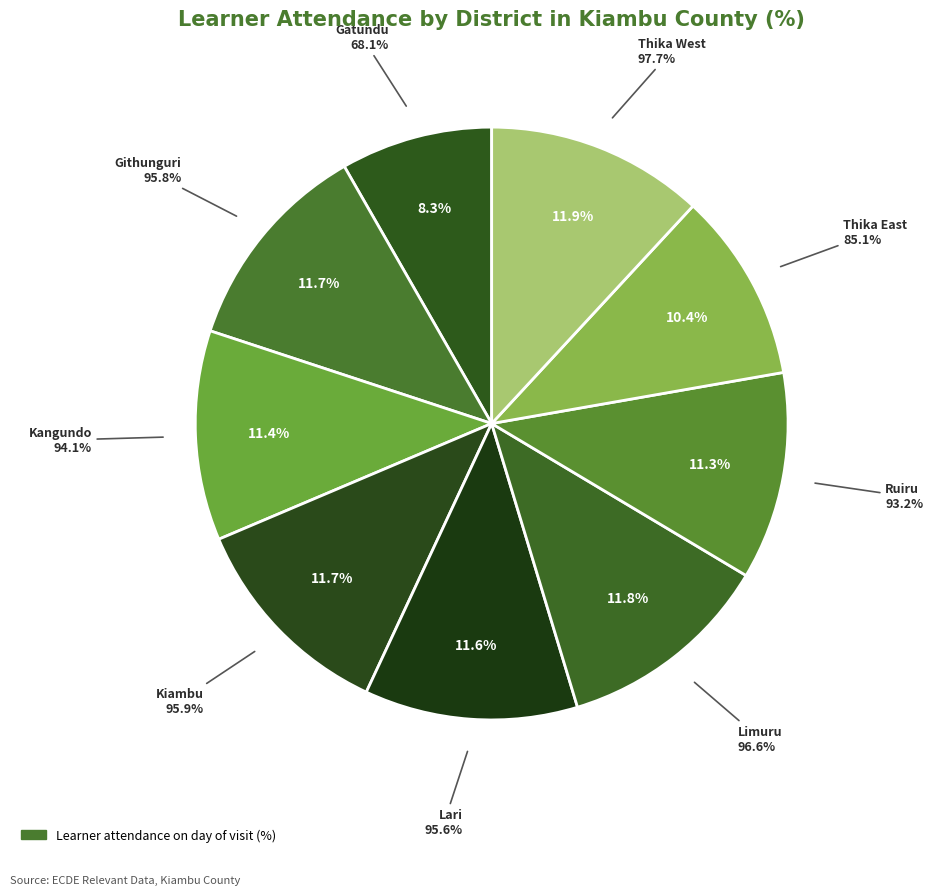

What percentage is NOT represented by Limuru?

88.2%